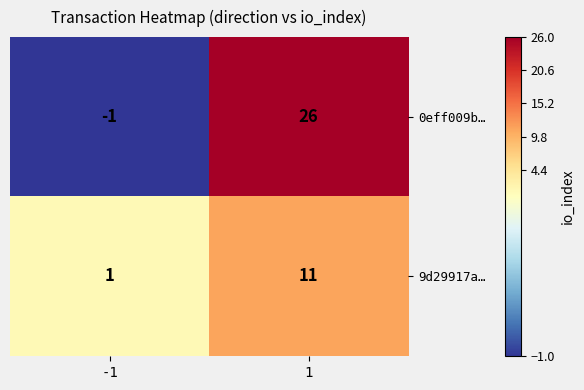

Which series has the largest total across all categories?

0eff009b…